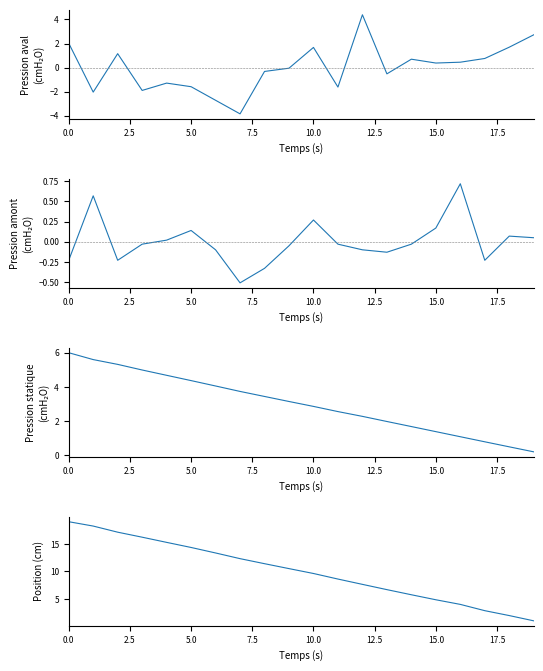

Reading left to right, extract all data points from this chart.

P1: 2.0	-2.0	1.2	-1.9	-1.3	-1.6	-2.7	-3.9	-0.3	-0.1	1.7	-1.6	4.4	-0.5	0.7	0.4	0.4	0.8	1.7	2.7
P2: -0.2	0.6	-0.2	-0.0	0.0	0.1	-0.1	-0.5	-0.3	-0.1	0.3	-0.0	-0.1	-0.1	-0.0	0.2	0.7	-0.2	0.1	0.0
Pression statique: 6.0	5.6	5.3	5.0	4.7	4.4	4.1	3.7	3.4	3.1	2.9	2.6	2.3	2.0	1.7	1.4	1.1	0.8	0.5	0.2
Position: 19.0	18.2	17.1	16.2	15.3	14.3	13.3	12.3	11.4	10.5	9.6	8.6	7.7	6.7	5.8	4.9	4.0	2.9	2.0	1.1